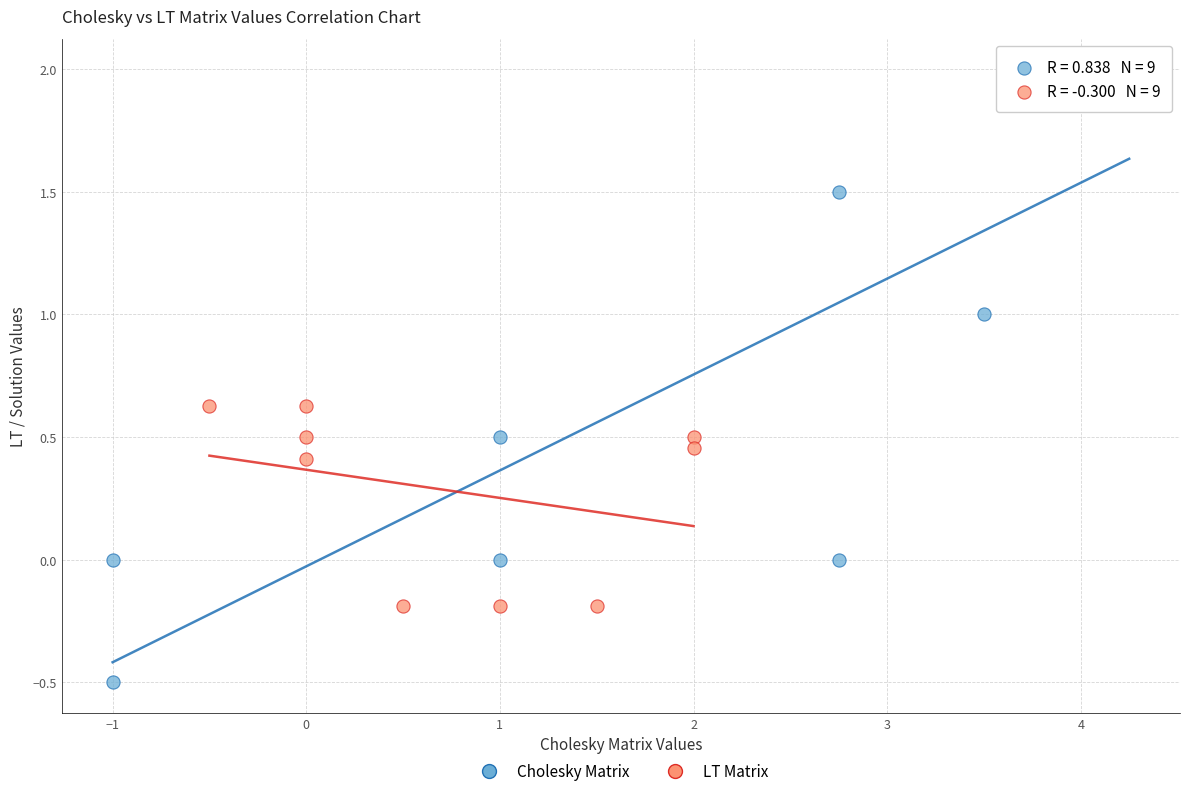

Which series reaches the maximum Y coordinate?

Cholesky Matrix